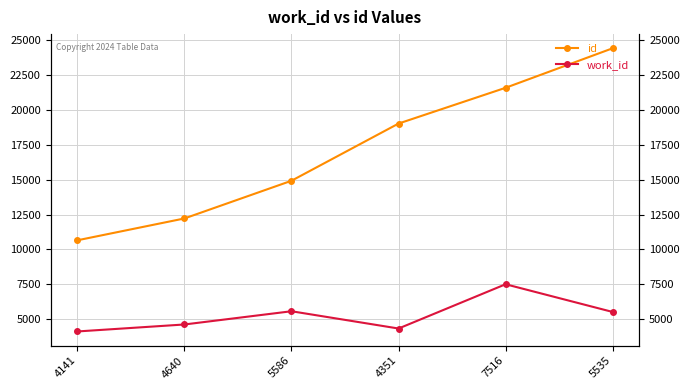

What is the sum of the work_id values at 5586 and 7516?

13102